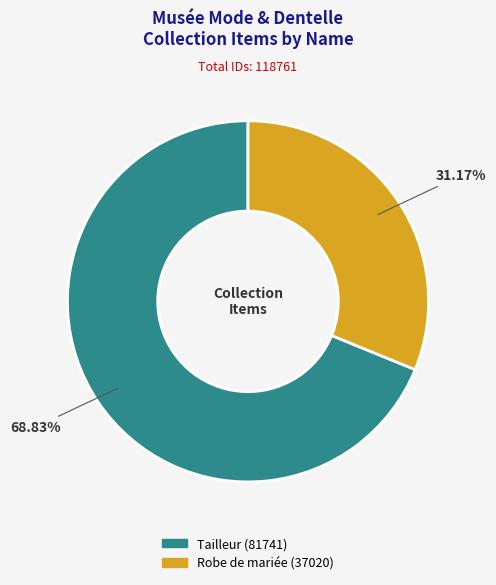

Does Tailleur account for over 50% of the chart?

Yes